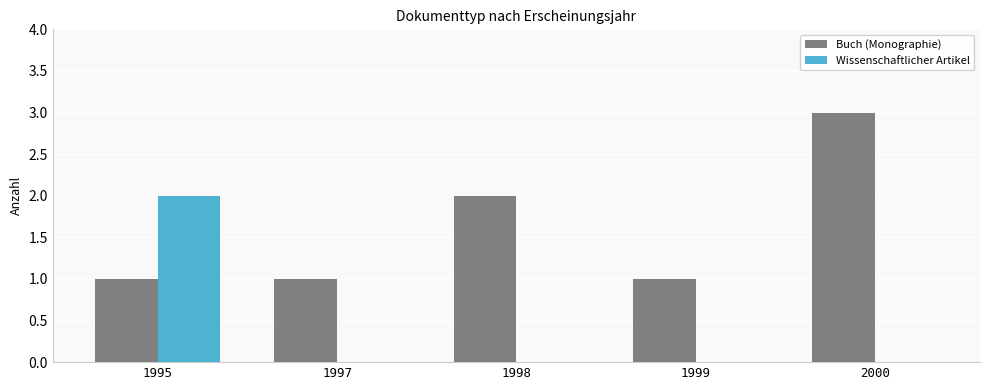

Reading right to left, list all the values displayed in this chart.

Buch (Monographie): 3	1	2	1	1
Wissenschaftlicher Artikel: 0	0	0	0	2